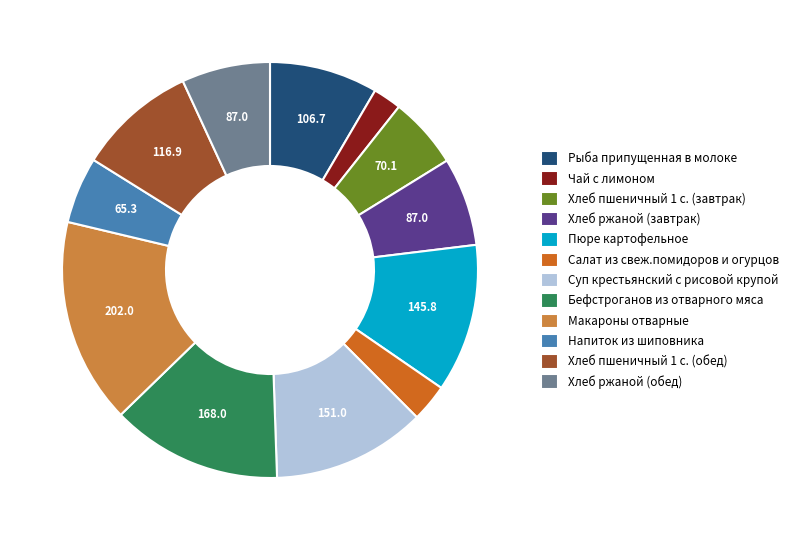

Approximately how many times larger is the value at Суп крестьянский с рисовой крупой compared to Хлеб пшеничный 1 с. (обед)?

1.3